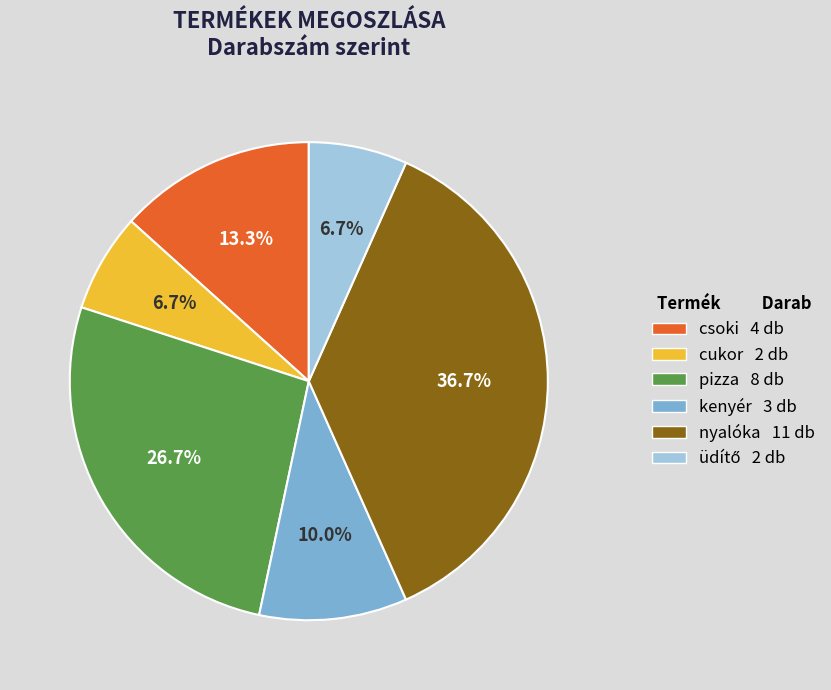

To the nearest percent, what percentage of the pie is kenyér?

10%